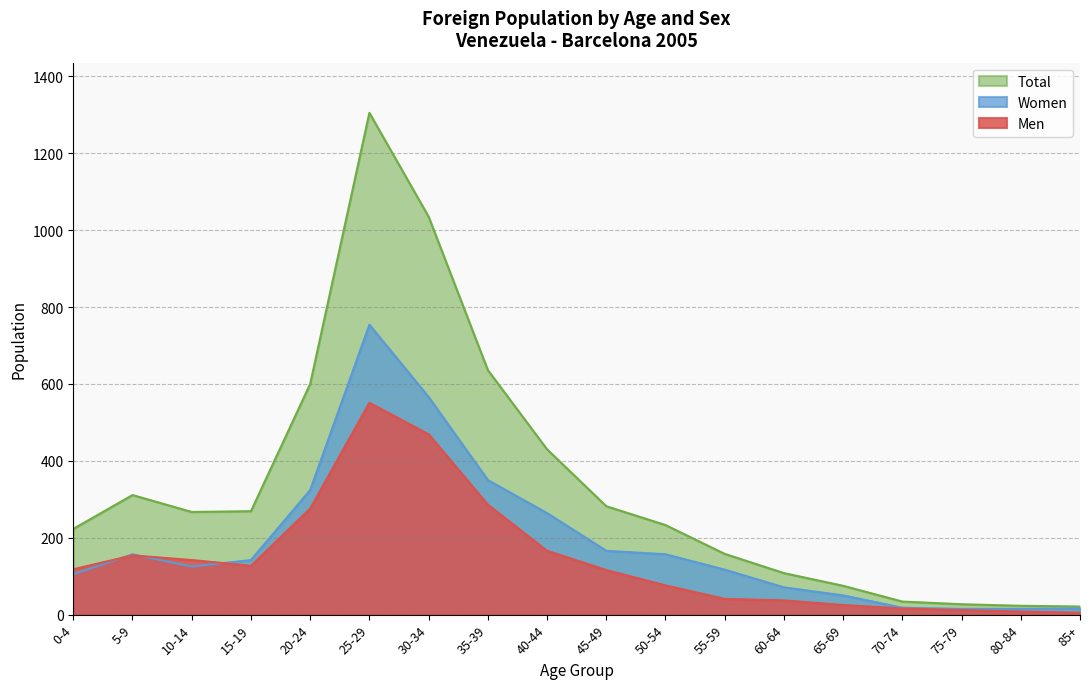

Rank the series at 60-64 from lowest to highest value.

Men, Women, Total